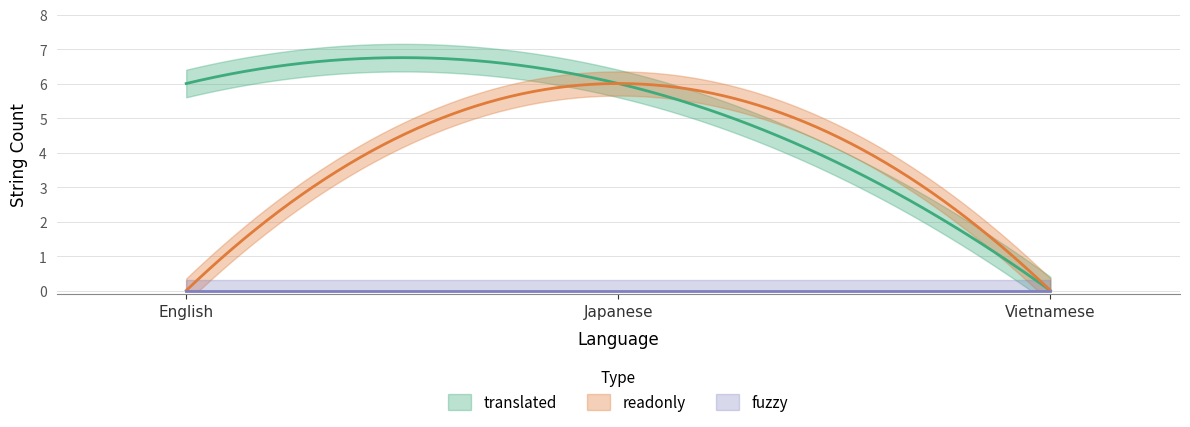

The translated series shows 6 at Japanese. True or false?

True